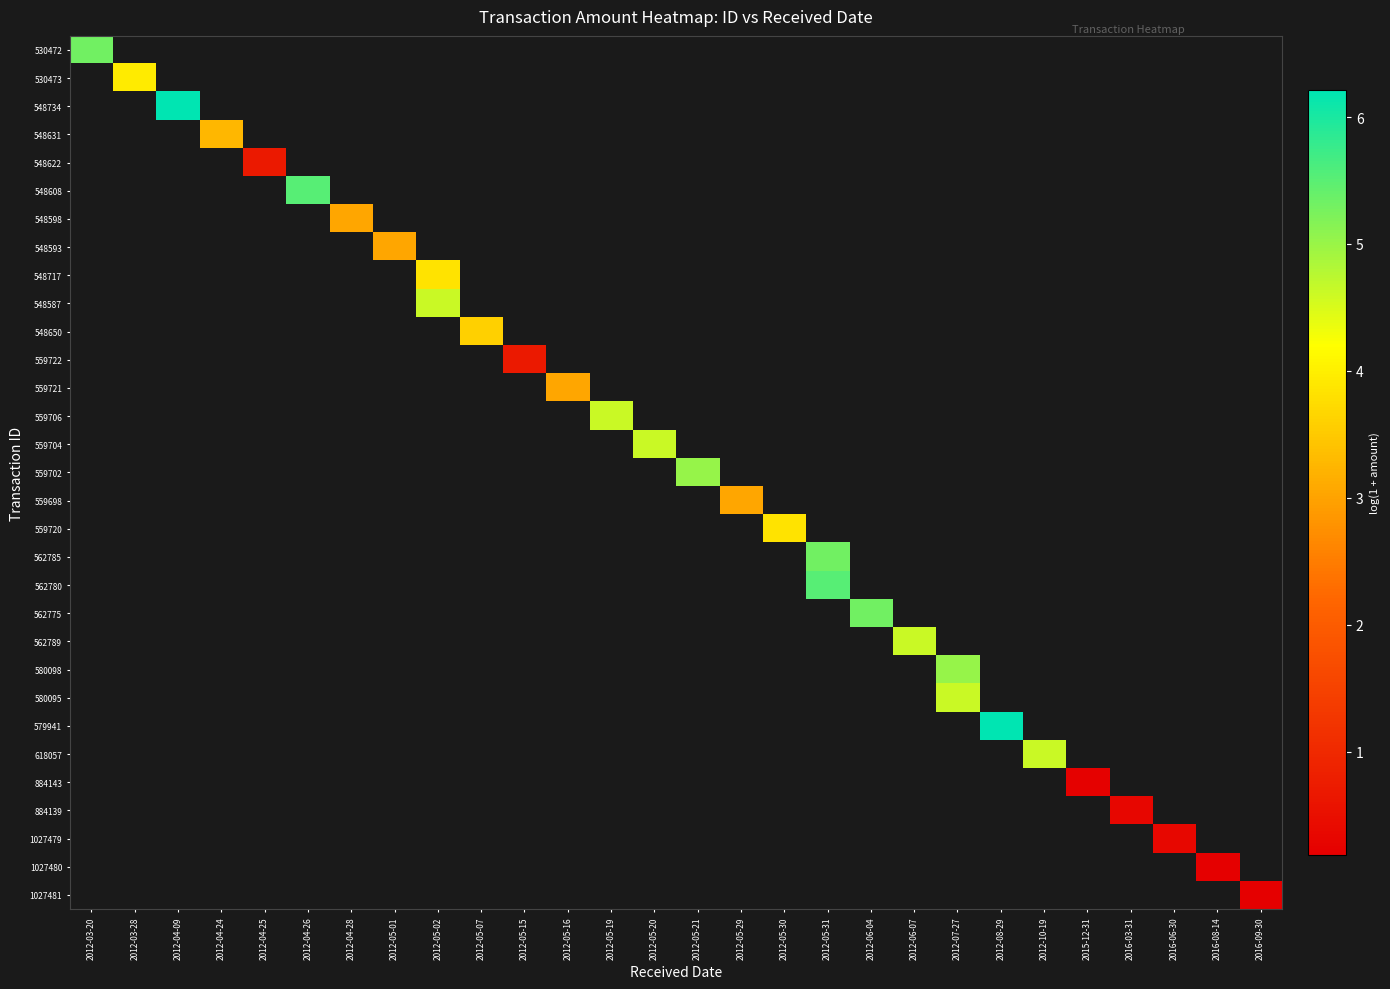

At which category does the chart reach its peak across all series?

2012-04-09